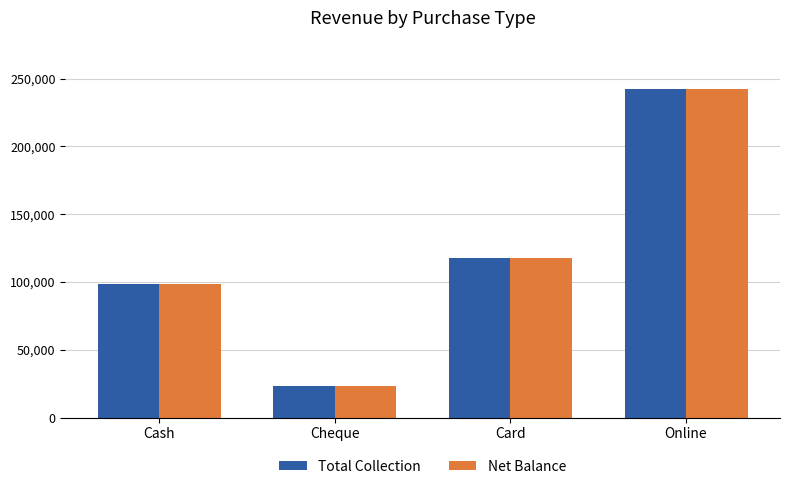

How many categories are shown in the chart?

4